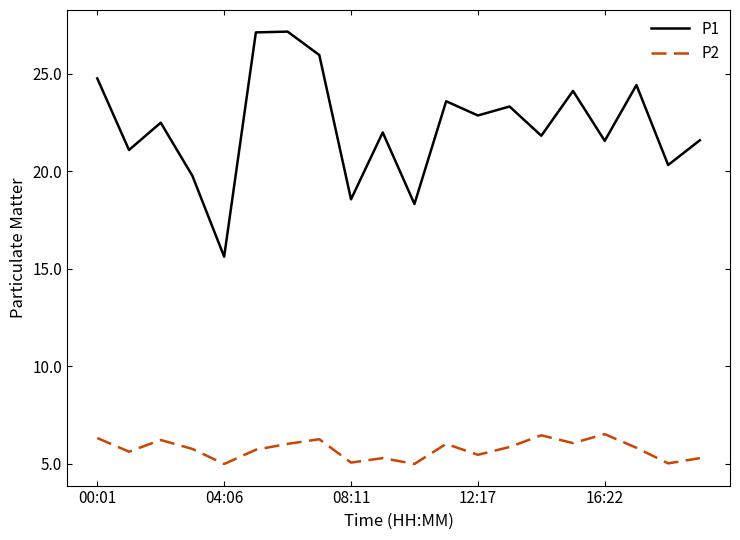

What is the maximum value for P2?

6.5